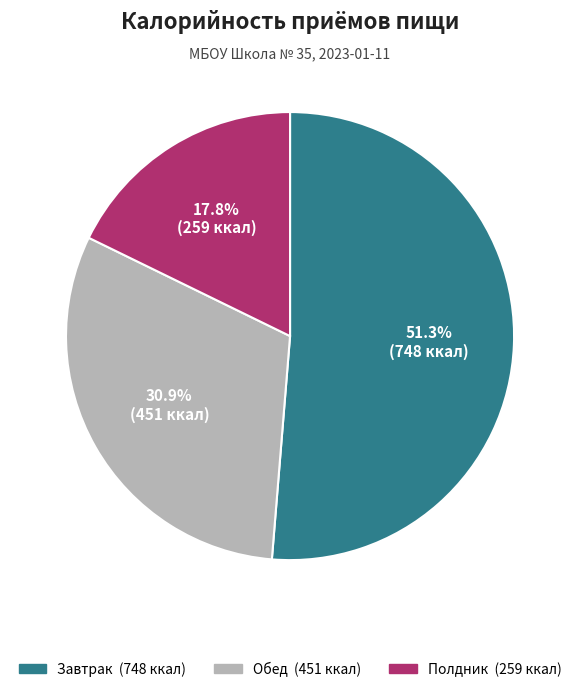

Is the sum of Завтрак and Полдник greater than half?

Yes